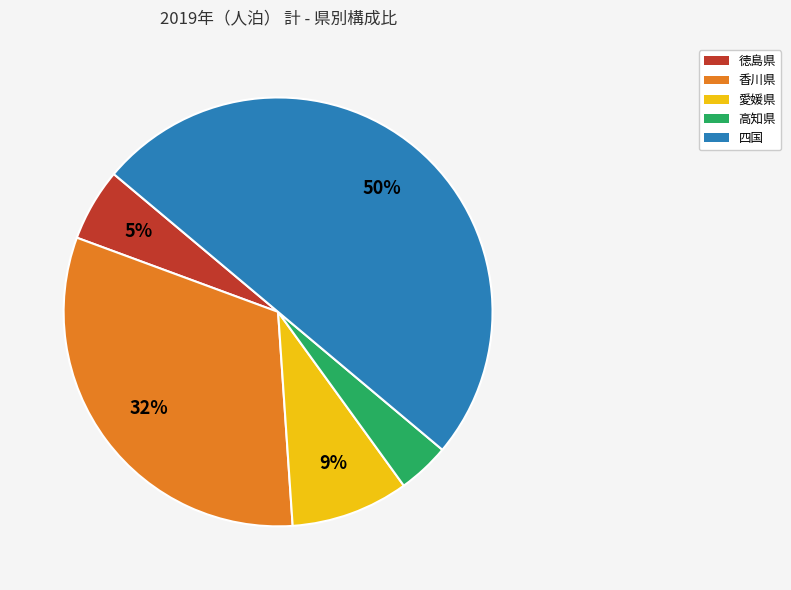

To the nearest percent, what is the average slice percentage?

20%